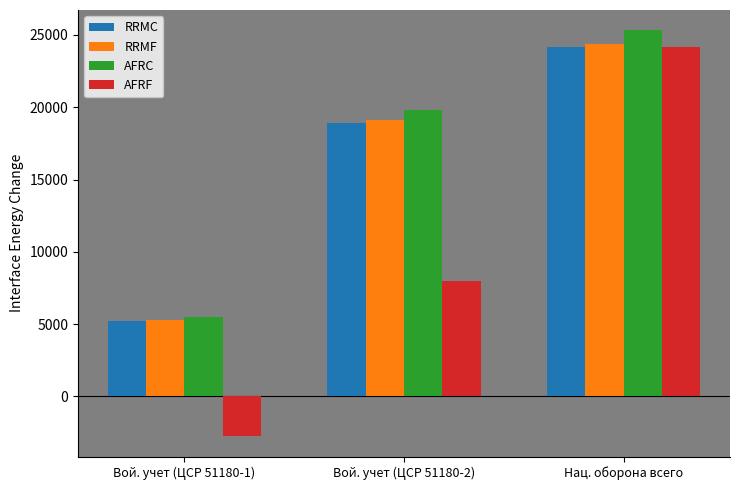

What position from the left is Нац. оборона всего?

3